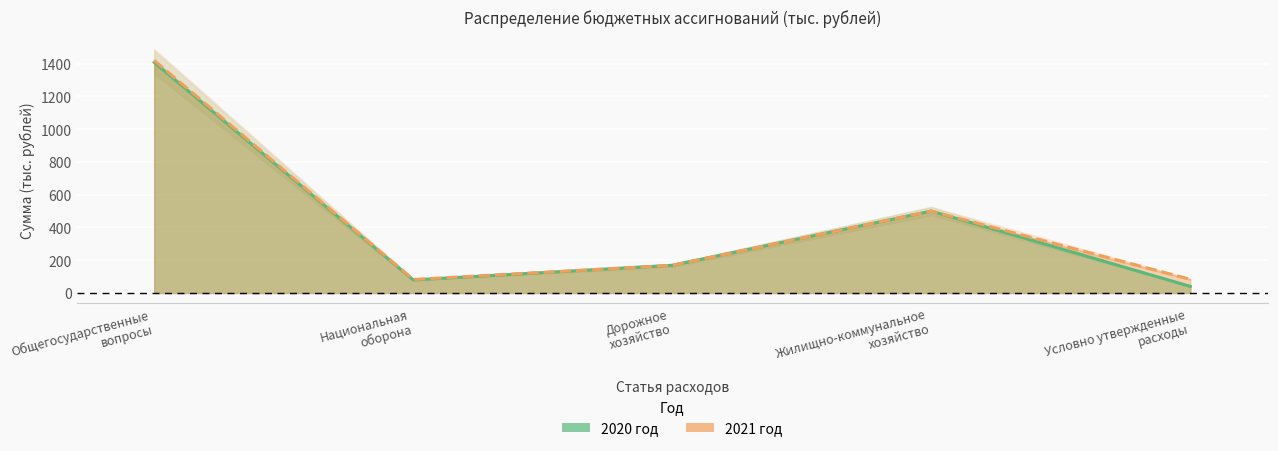

How many interior local valleys does the 2021 год series have?

1